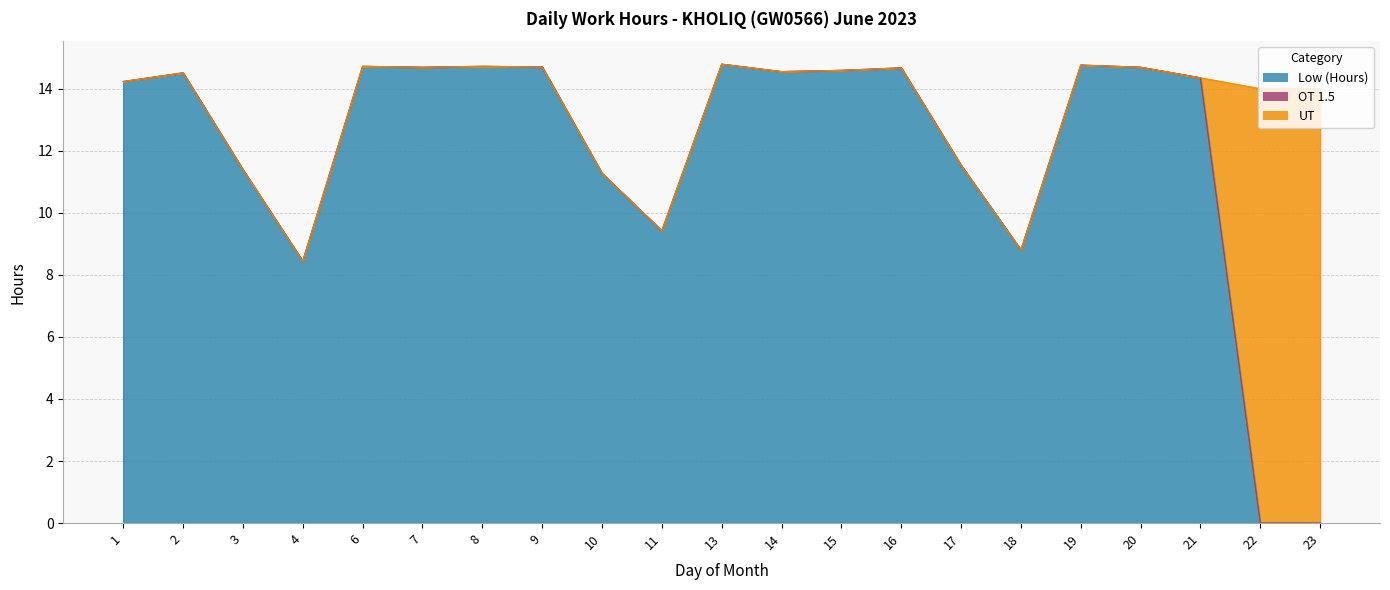

How many data points does each series have?

21